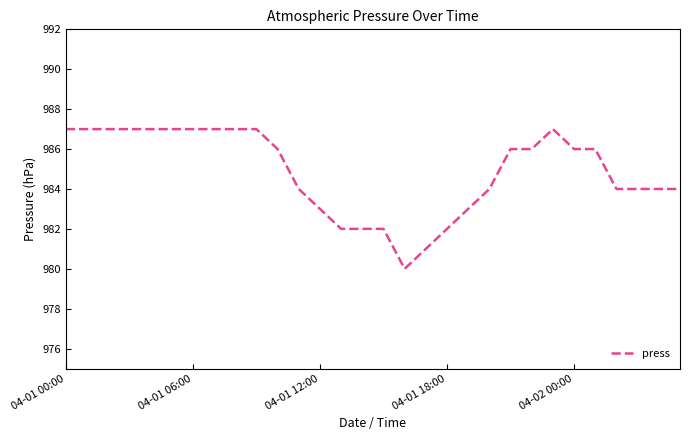

What is the smallest value displayed?

980